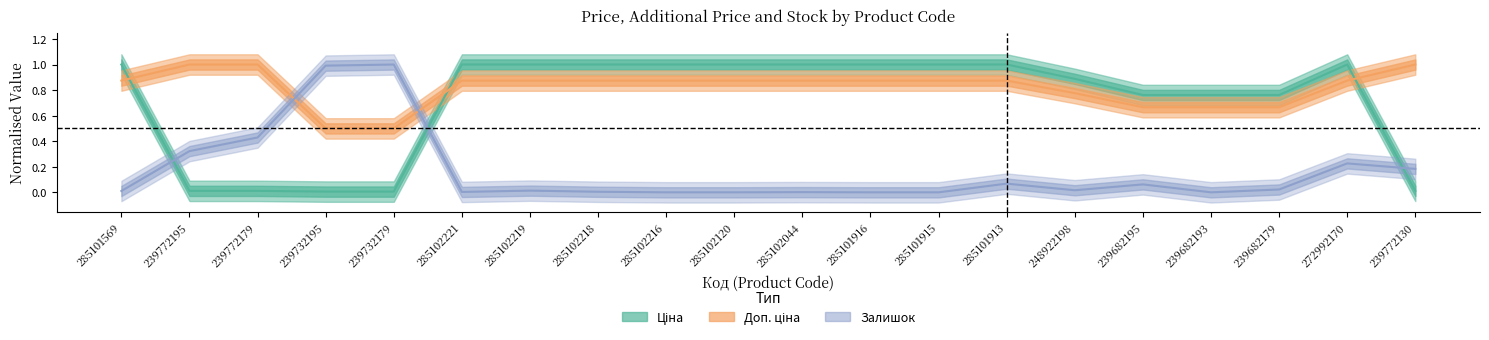

List the labels in order of Залишок value, smallest first.

285102216, 285102120, 285101916, 285101915, 239682193, 285102044, 285102221, 285102218, 285101569, 285102219, 248922198, 239682179, 239682195, 285101913, 239772130, 272992170, 239772195, 239772179, 239732195, 239732179